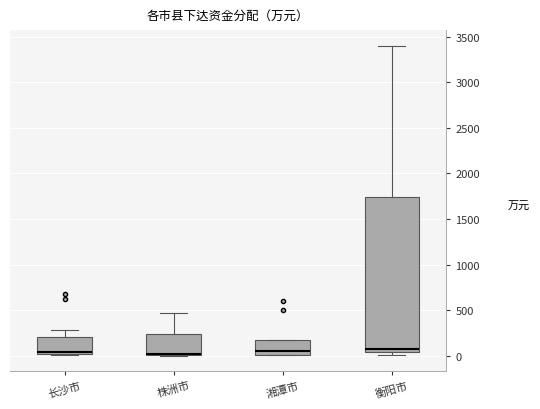

Reading left to right, transcribe this box plot: for each box, give where its median line is, the range the box spans, and where its two whiskers end, as read against the y-axis. The values are not printed on the chart, so give them approximately, as read against the axis.

长沙市: median 50, box 0 to 200, whiskers 0 to 300
株洲市: median 0 (drawn on the box's lower edge), box 0 to 250, whiskers 0 to 450
湘潭市: median 50, box 0 to 150, whiskers 0 to 150
衡阳市: median 50 (just above the box's lower edge), box 50 to 1750, whiskers 0 to 3400